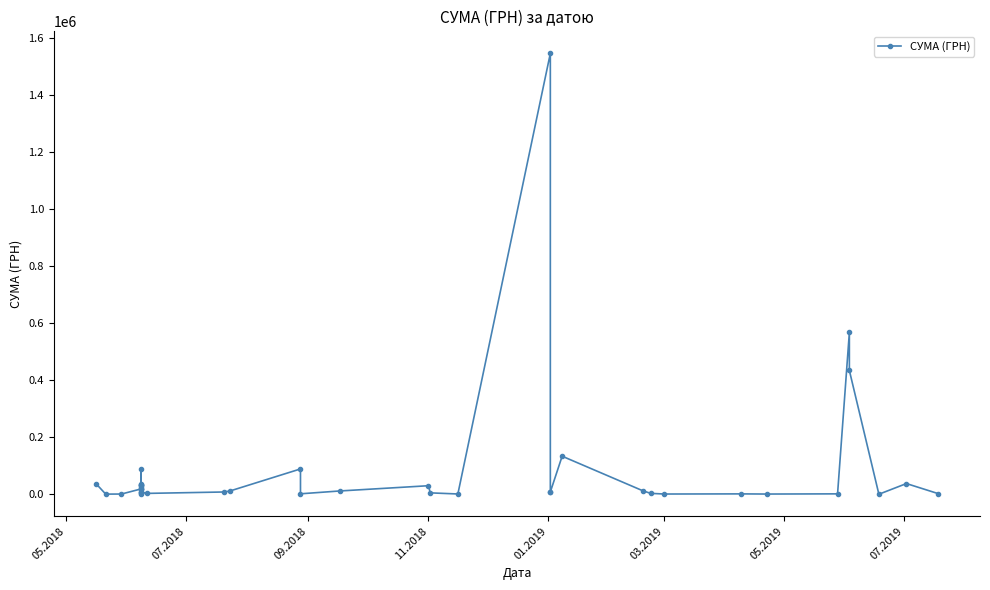

Does the chart have visible grid lines?

No